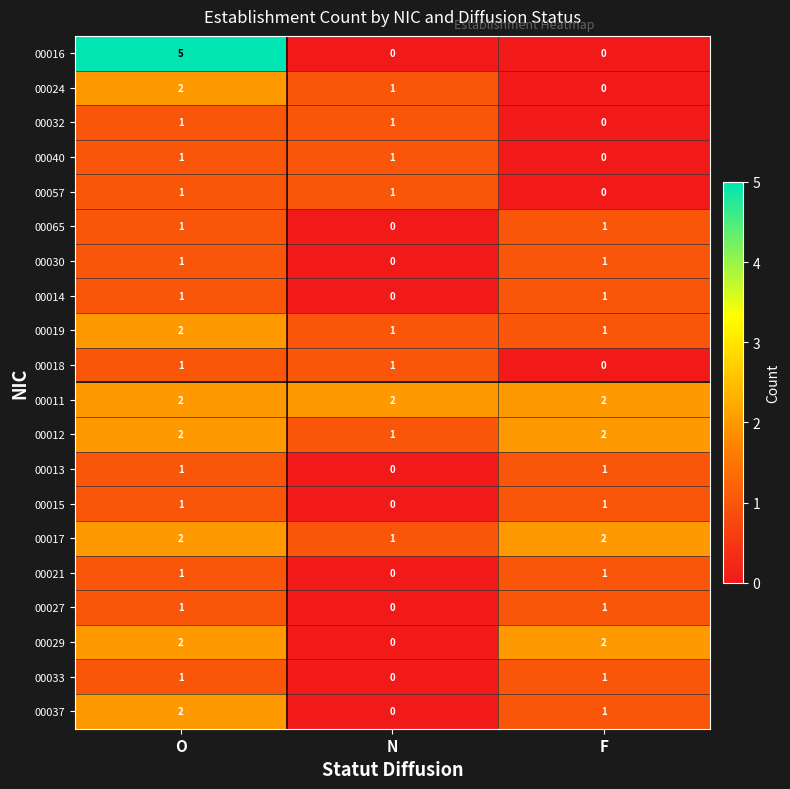

Is the value of 00016 at O greater than the value of 00012 at F?

Yes